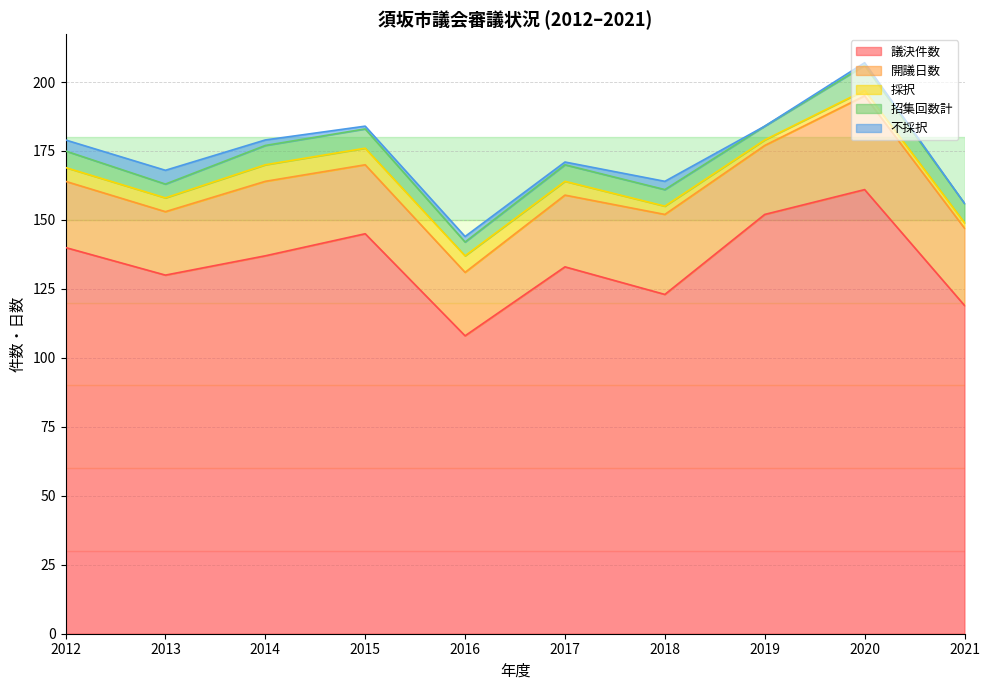

What is the value of the 不採択 point at the 3rd from the left?

2